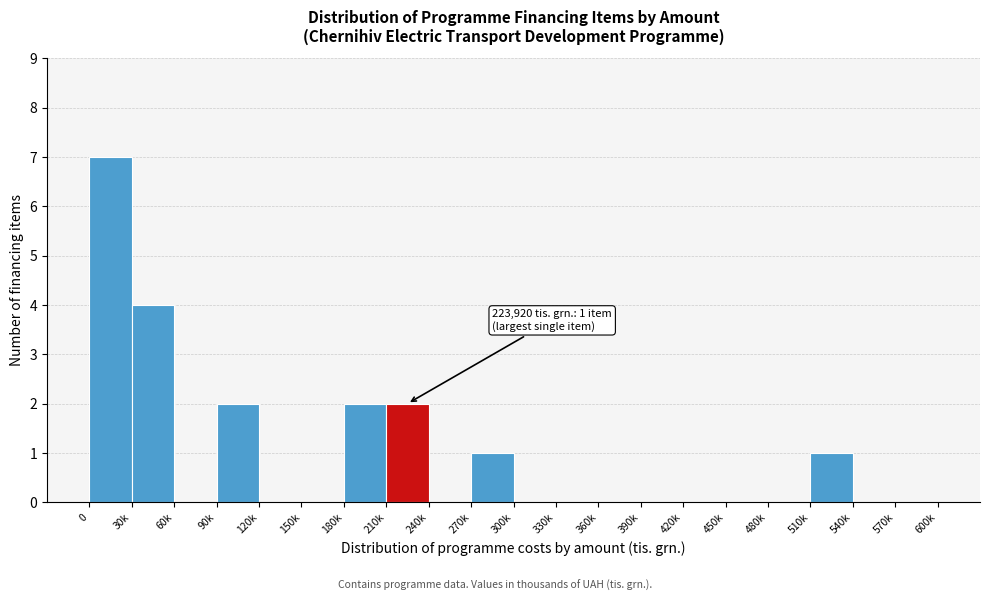

Reading left to right, extract all data points from this chart.

0=7	30k=4	60k=0	90k=2	120k=0	150k=0	180k=2	210k=2	240k=0	270k=1	300k=0	330k=0	360k=0	390k=0	420k=0	450k=0	480k=0	510k=1	540k=0	570k=0